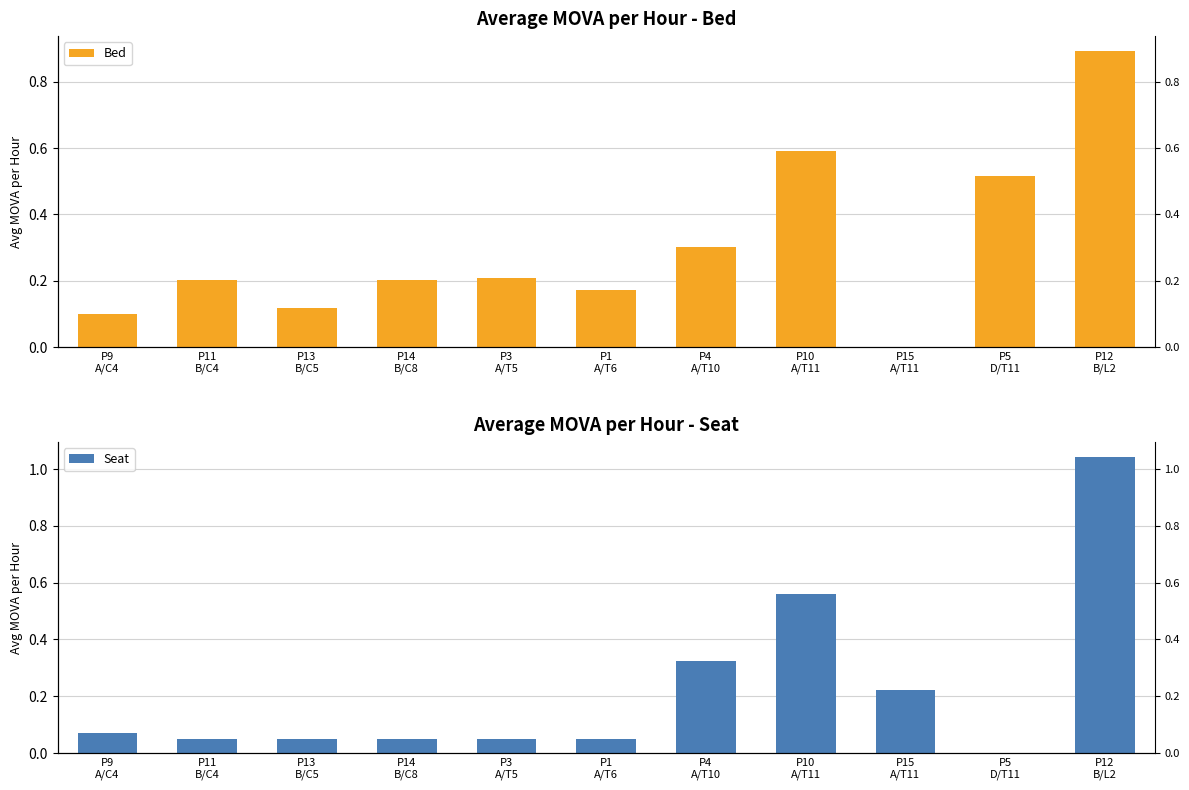

True or false: Bed has a value of 0.0 at P15
A/T11.

True